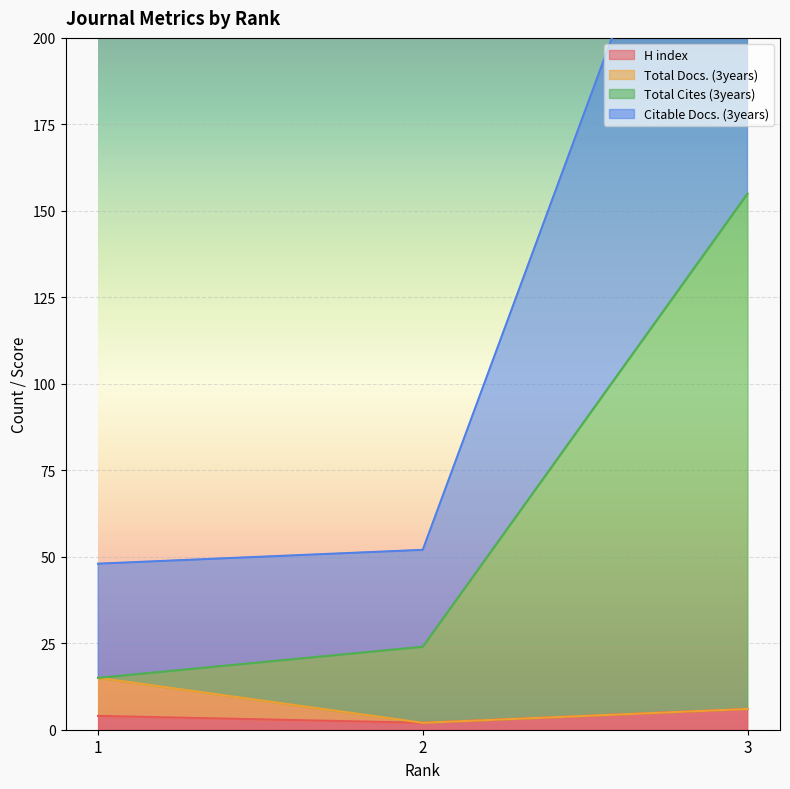

What is the maximum value for H index?

6